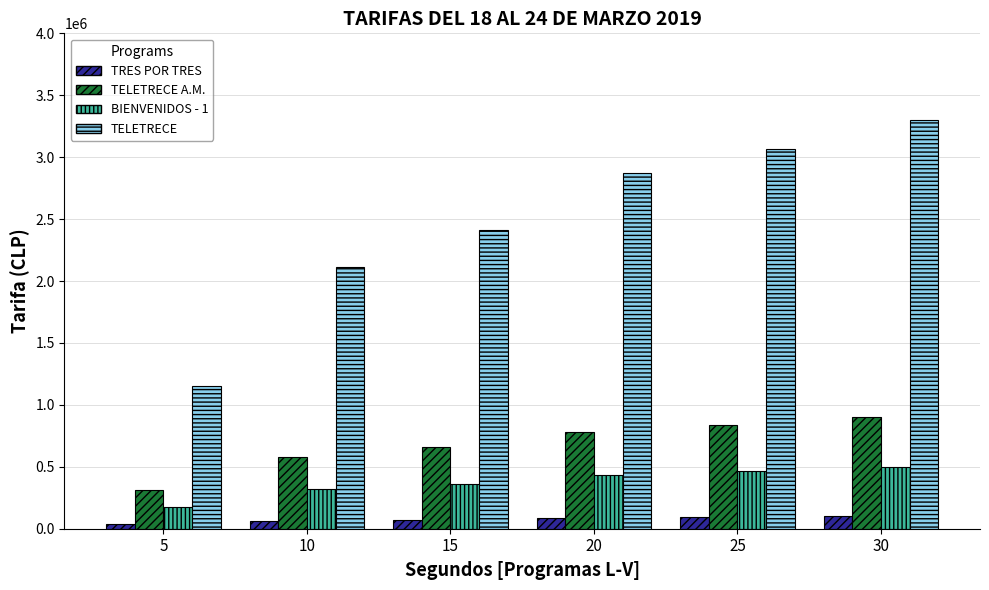

What is the difference between the highest and lowest values at 30?

3200000